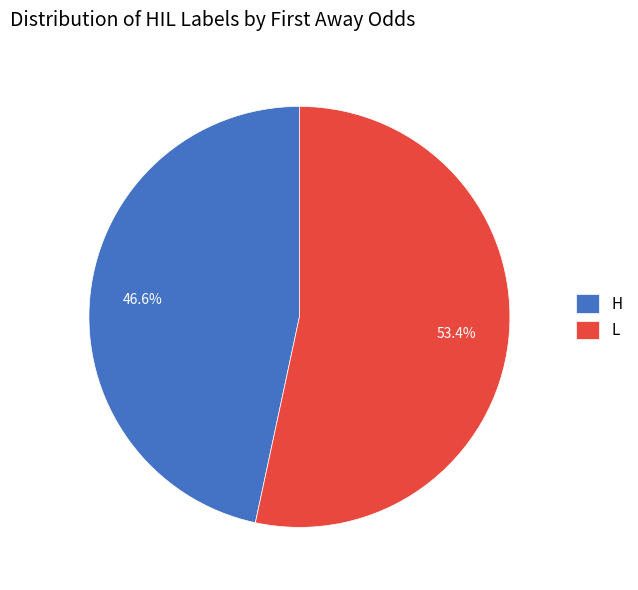

Approximately how many times larger is the value at L compared to H?

1.1